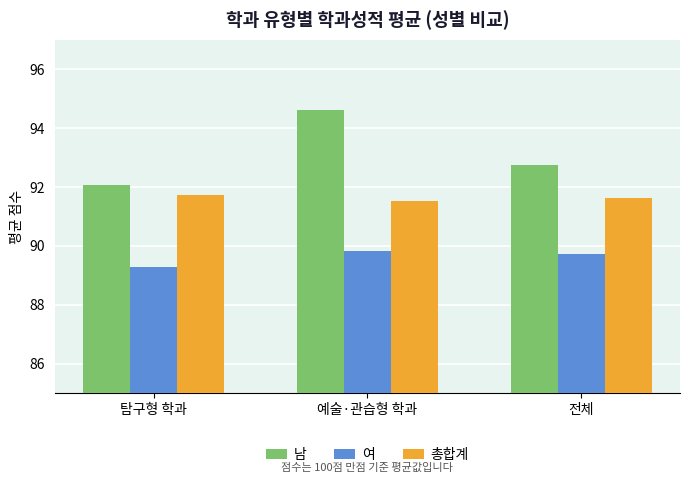

Where is 남 nearest to the value 93?

전체